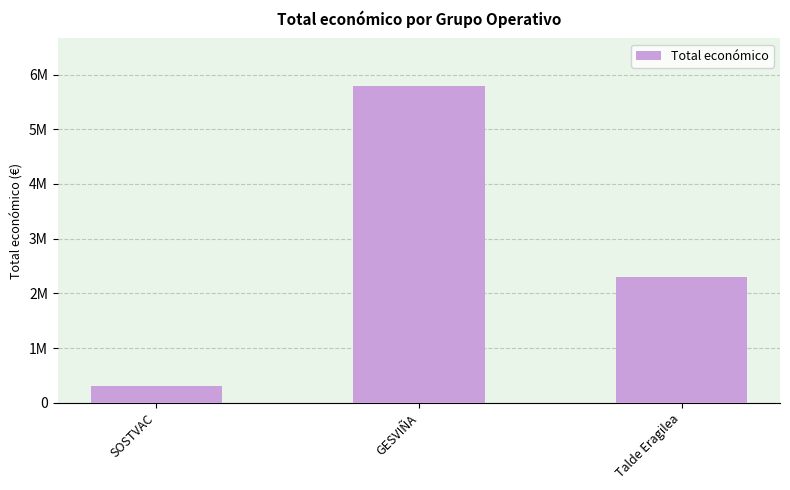

What is the label of the 1st bar from the left?

SOSTVAC